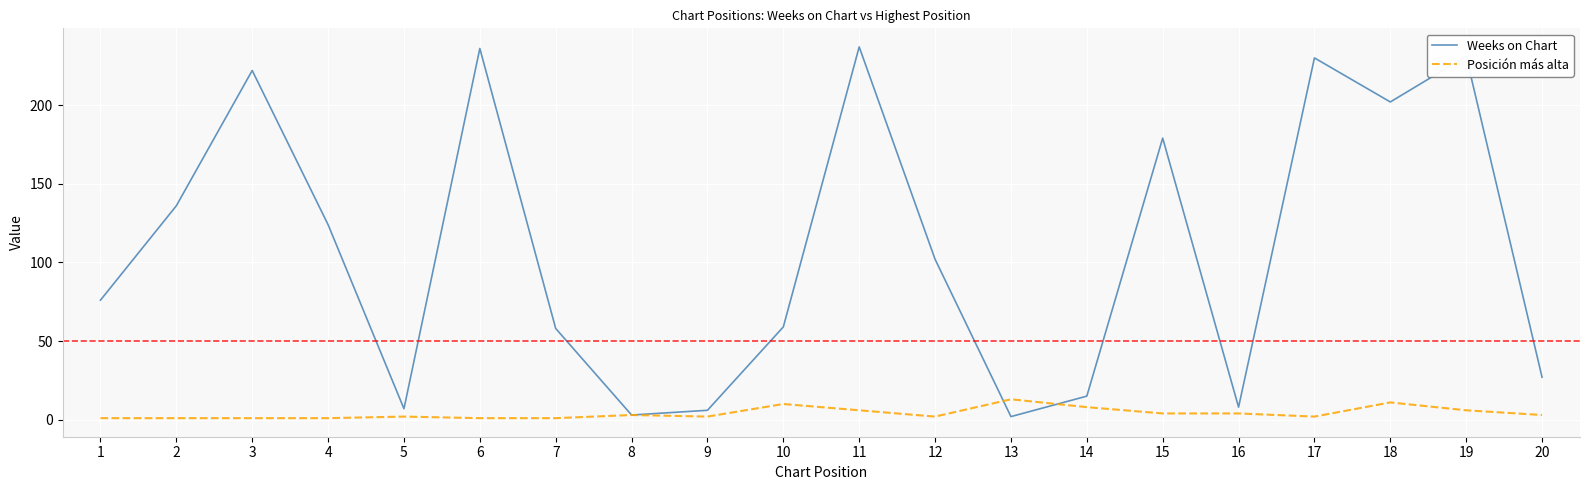

The Posición más alta series shows 6 at 19. True or false?

True